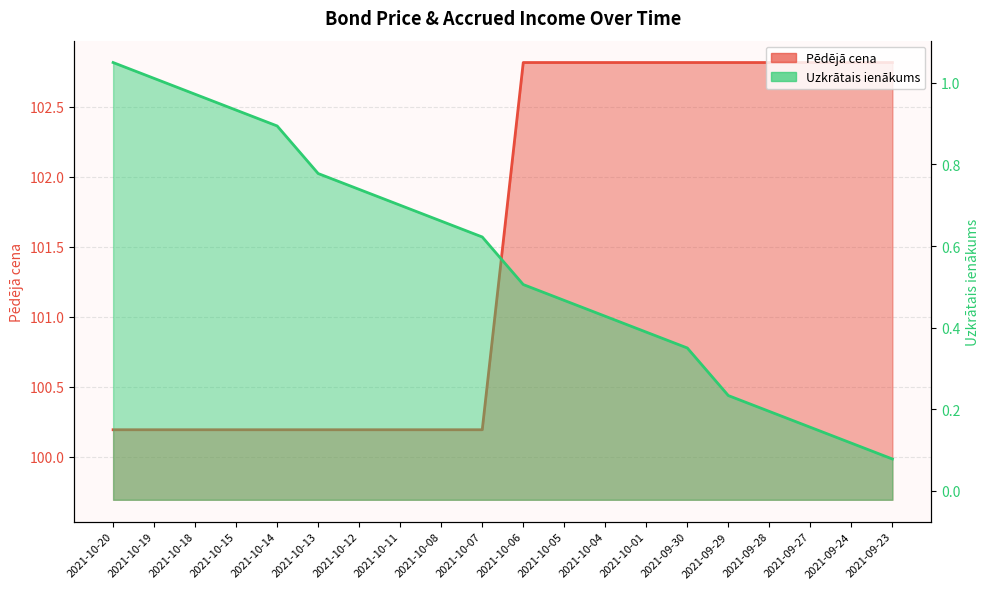

Which series changed the most between 2021-10-06 and 2021-10-05?

Uzkrātais ienākums